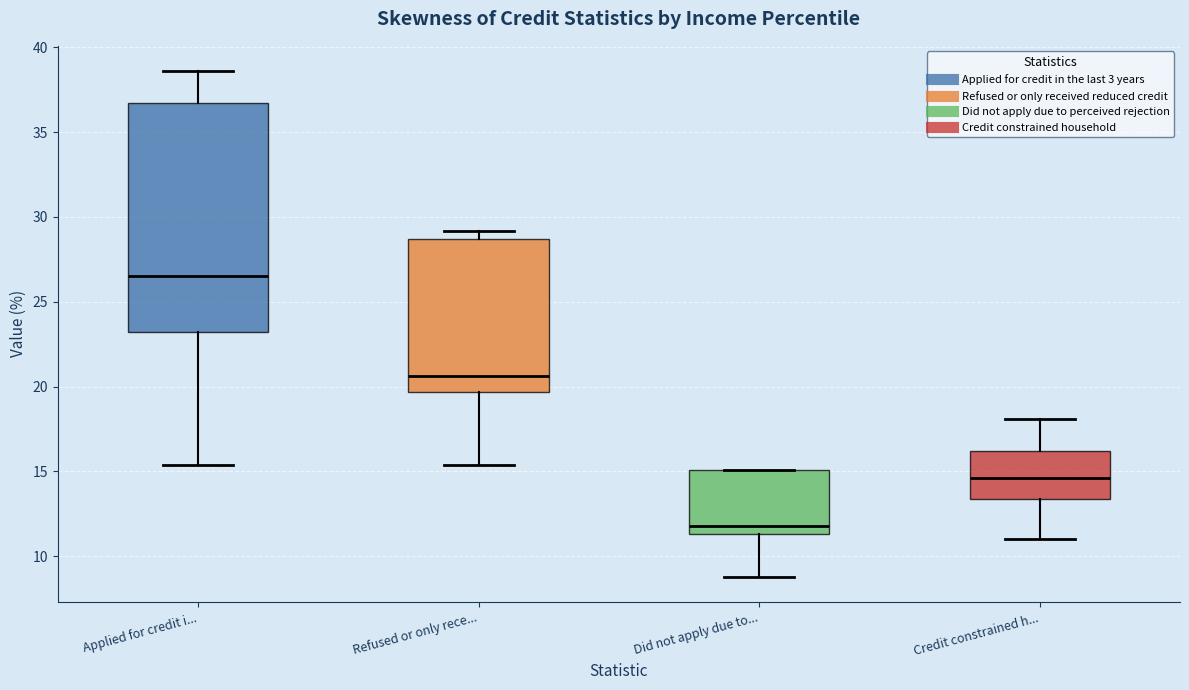

Reading left to right, transcribe this box plot: for each box, give where its median line is, the range the box spans, and where its two whiskers end, as read against the y-axis. The values are not printed on the chart, so give them approximately, as read against the axis.

Applied for credit i...: median 26.5, box 23.0 to 36.5, whiskers 15.5 to 38.5
Refused or only rece...: median 20.5, box 19.5 to 28.5, whiskers 15.5 to 29.0
Did not apply due to...: median 12.0, box 11.5 to 15.0, whiskers 9.0 to 15.0
Credit constrained h...: median 14.5, box 13.5 to 16.0, whiskers 11.0 to 18.0